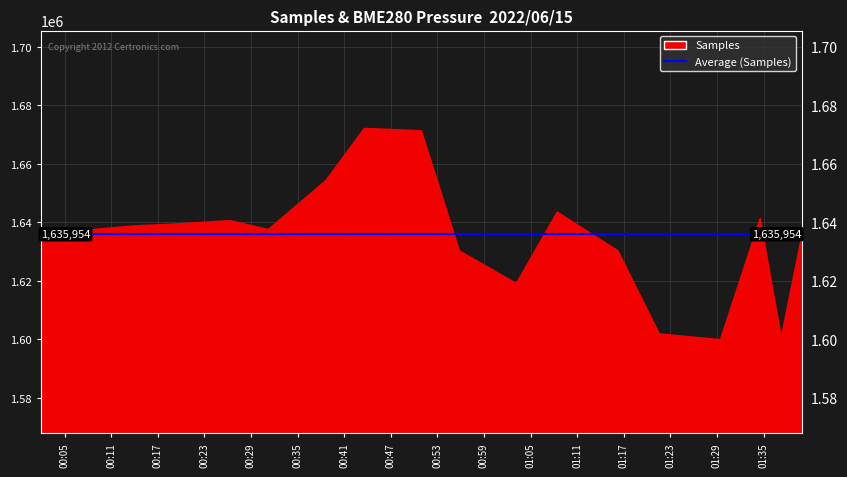

True or false: BME280_pressure and Samples intersect in this chart.

False